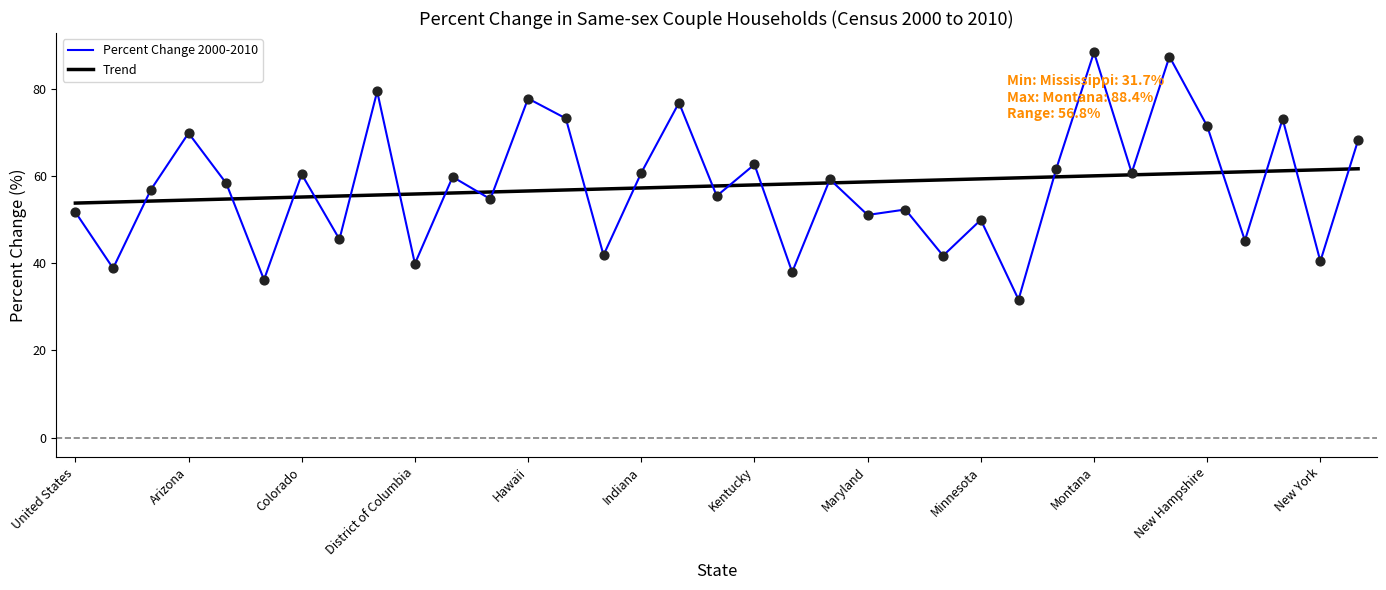

Which series has the widest spread of values?

Percent Change 2000-2010